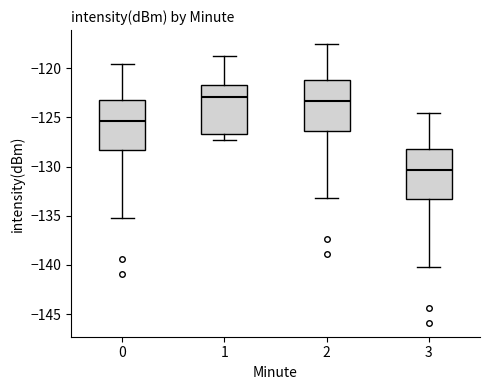

Where does the lower whisker of the box at x = 3 end on the y-axis? The values are not printed on the chart, so give them approximately, as read against the axis.

-140.0